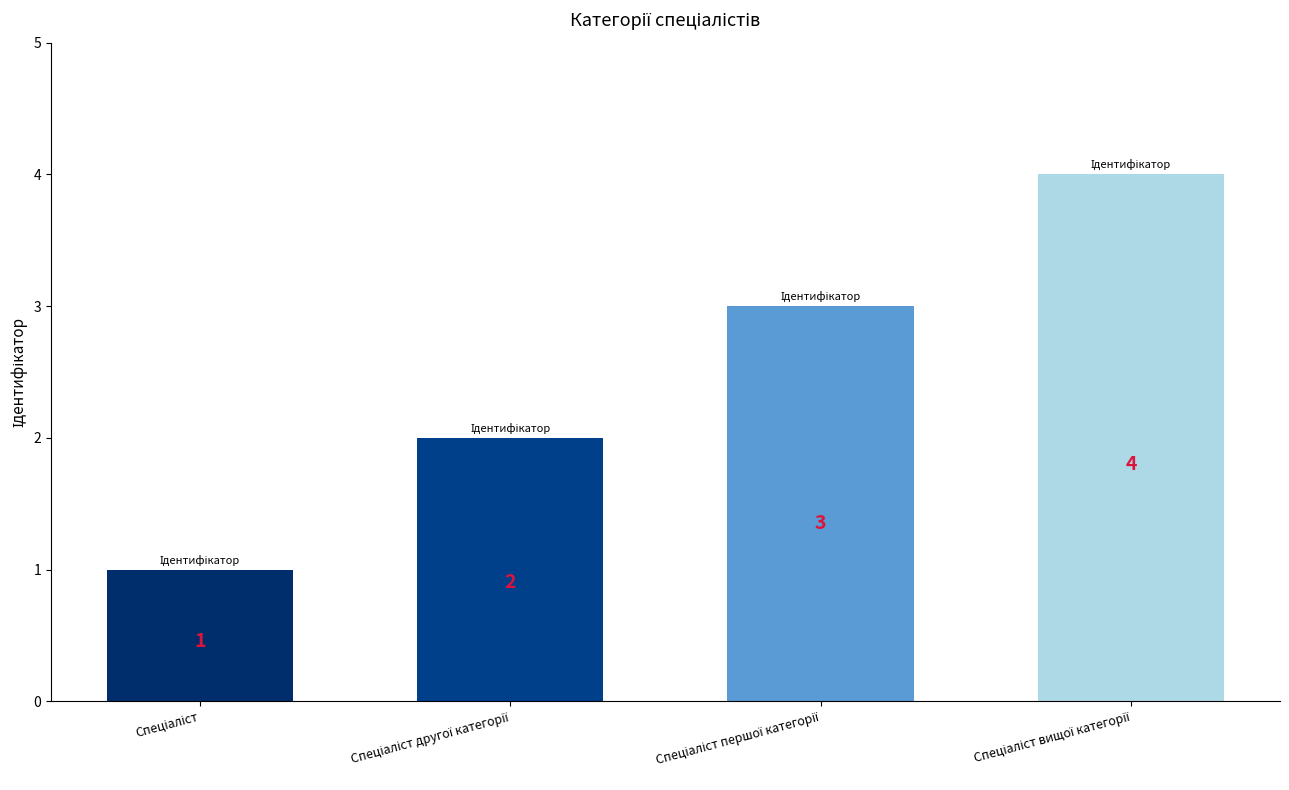

What is the maximum value shown in the chart?

4